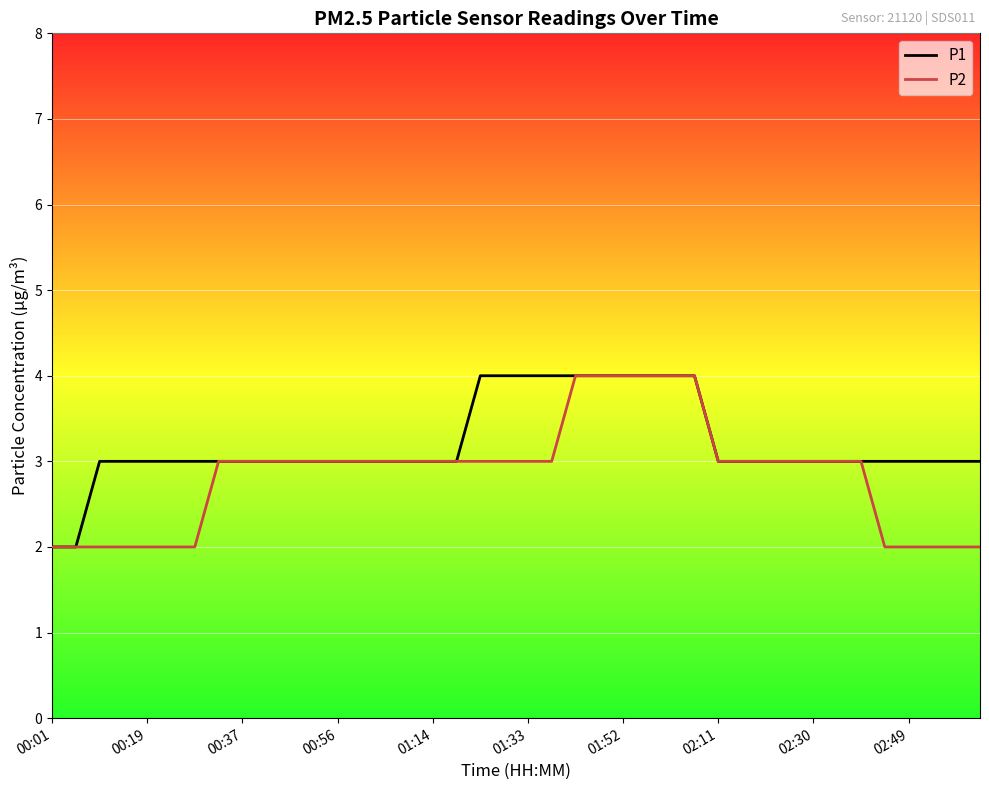

What is the greatest value displayed?

4